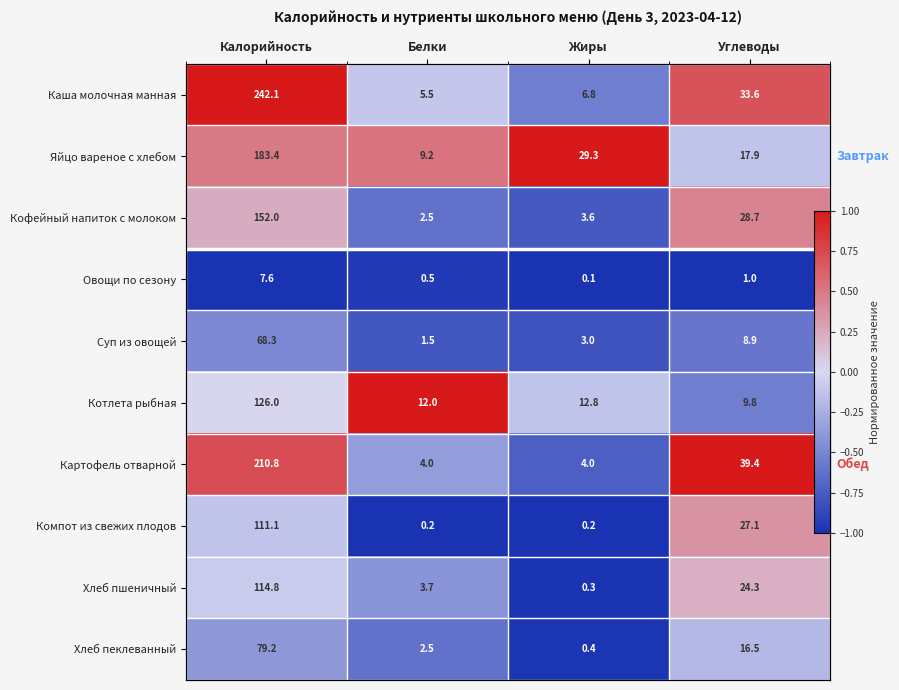

Rank the series at Калорийность from highest to lowest value.

Каша молочная манная, Картофель отварной, Яйцо вареное с хлебом, Кофейный напиток с молоком, Котлета рыбная, Хлеб пшеничный, Компот из свежих плодов, Хлеб пеклеванный, Суп из овощей, Овощи по сезону